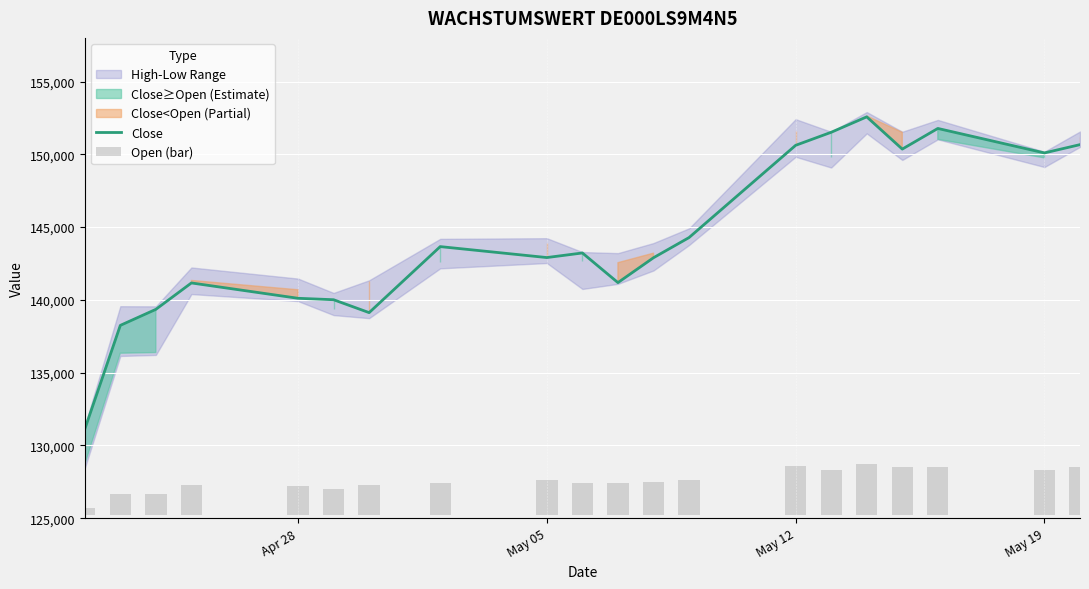

What is the highest value of the Close series?

152576